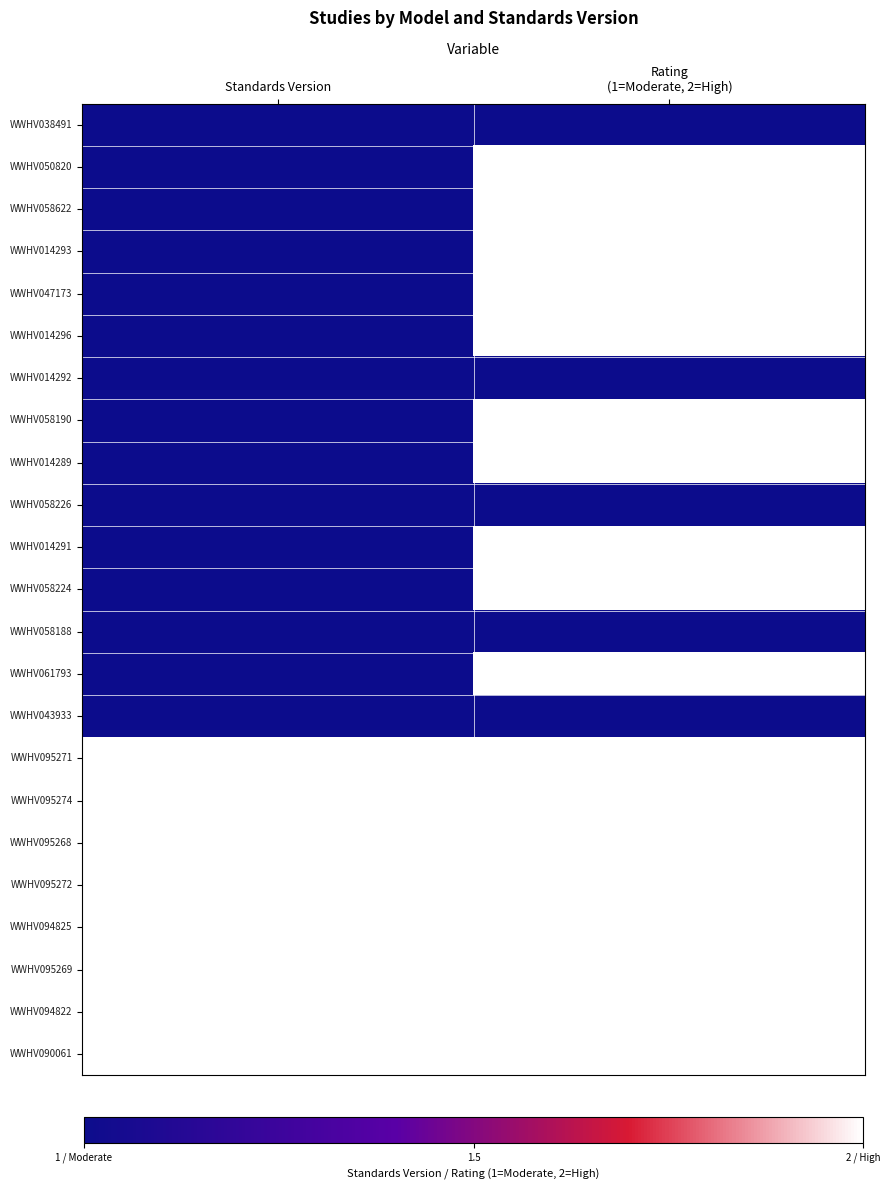

Which label corresponds to the largest value in the chart?

Rating
(1=Moderate, 2=High)